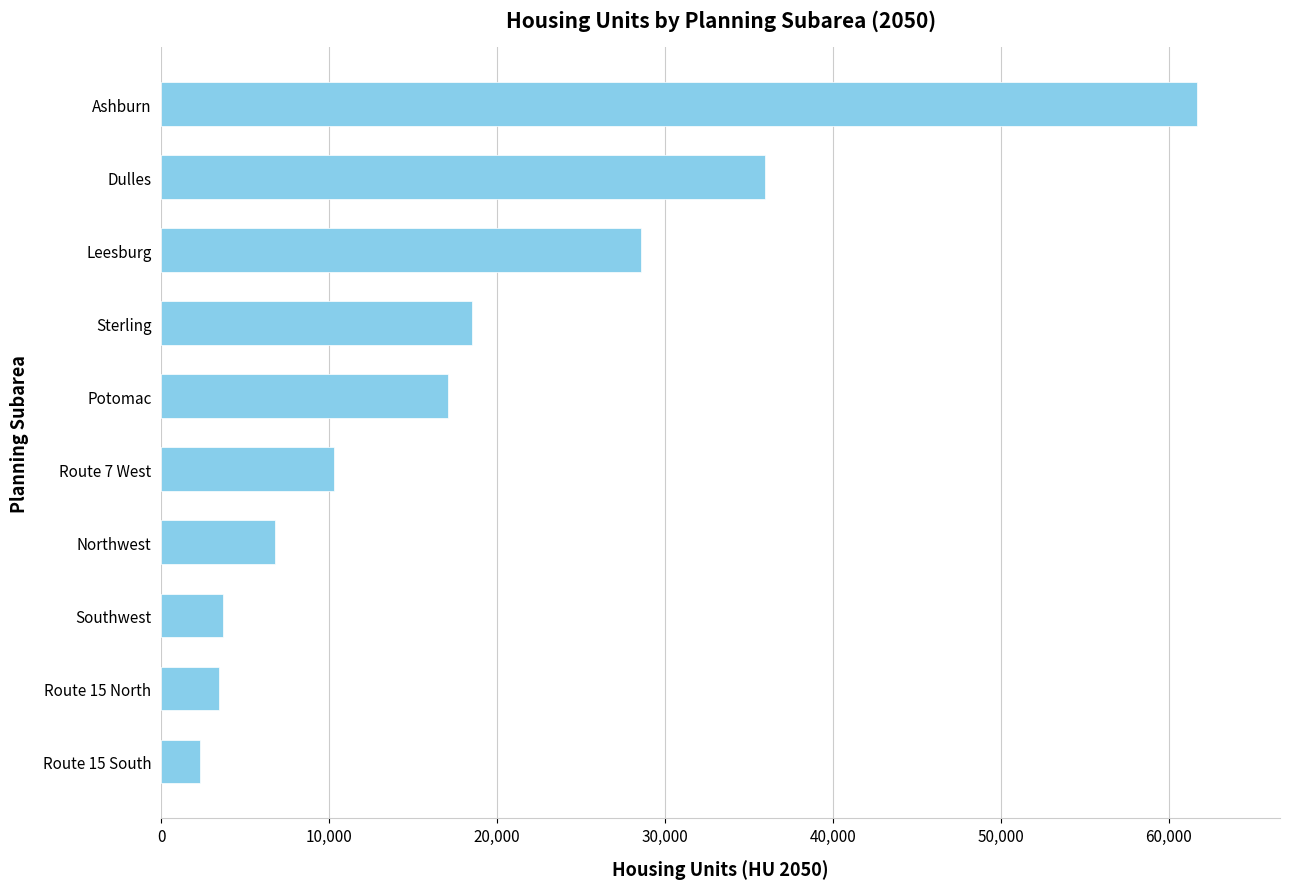

Which has a higher value, Dulles or Southwest?

Dulles